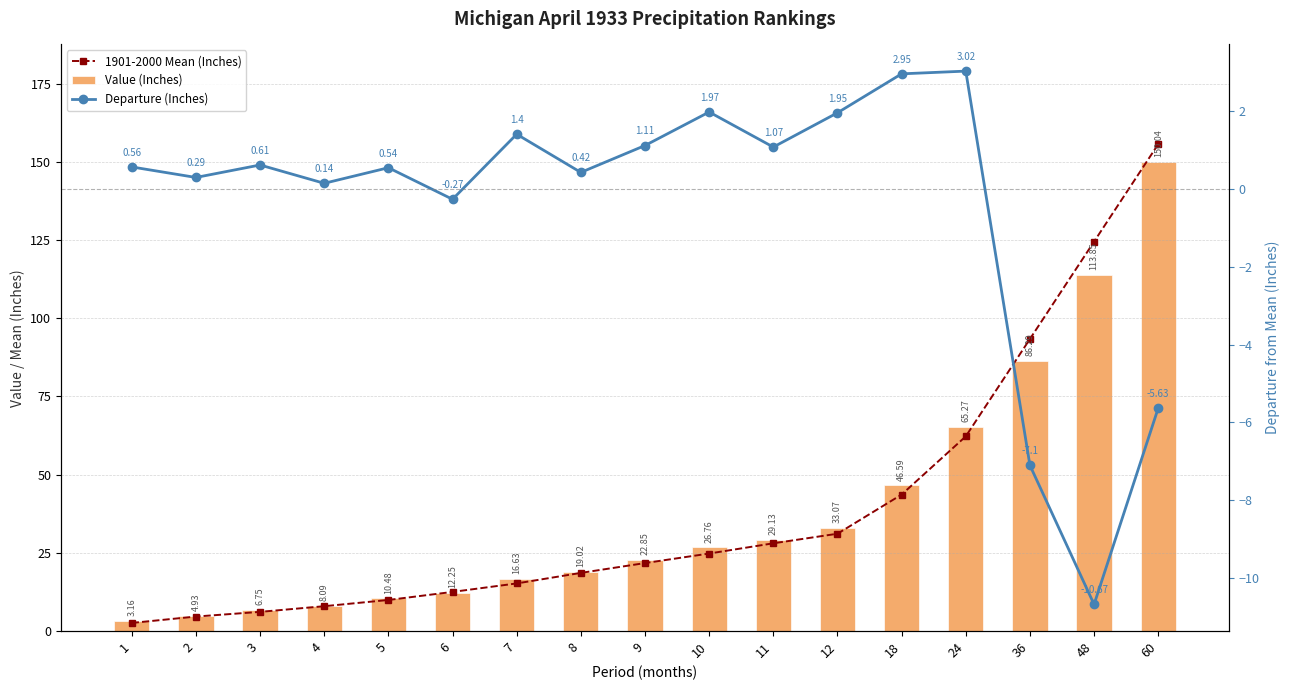

What is the difference between the second highest and second lowest values in the Value (Inches) series?

108.9